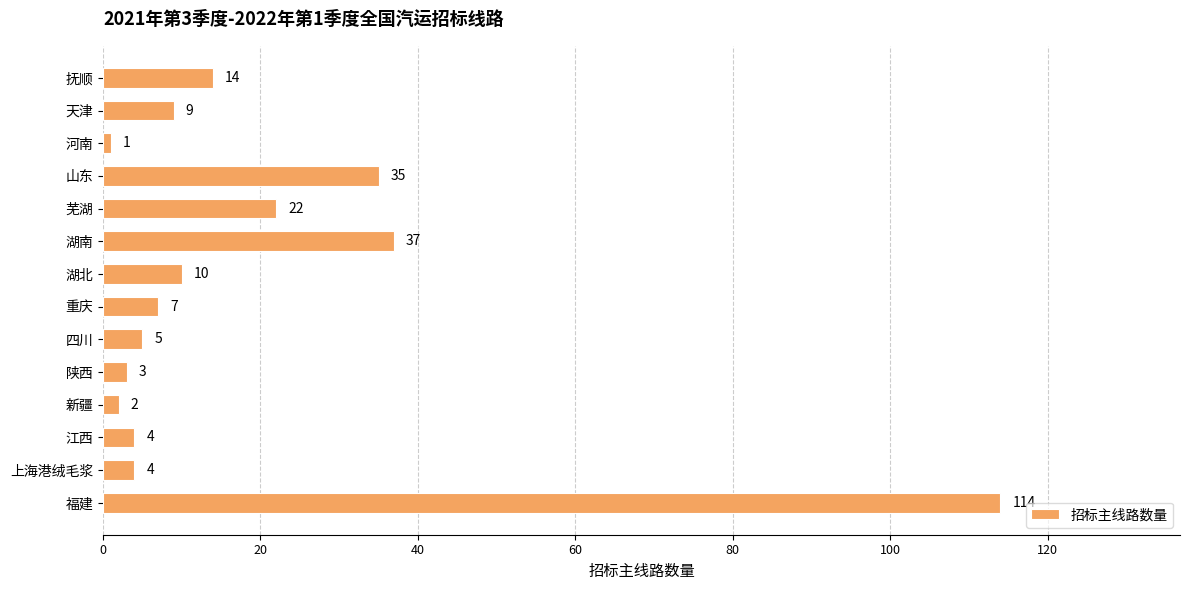

Which category has the highest value across all series?

福建